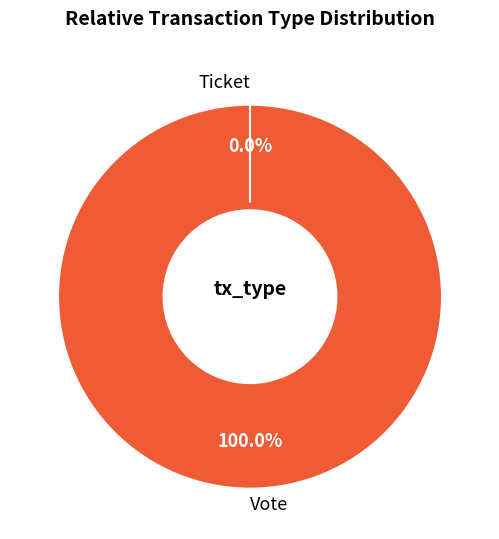

To the nearest percent, what portion does Vote represent?

100%